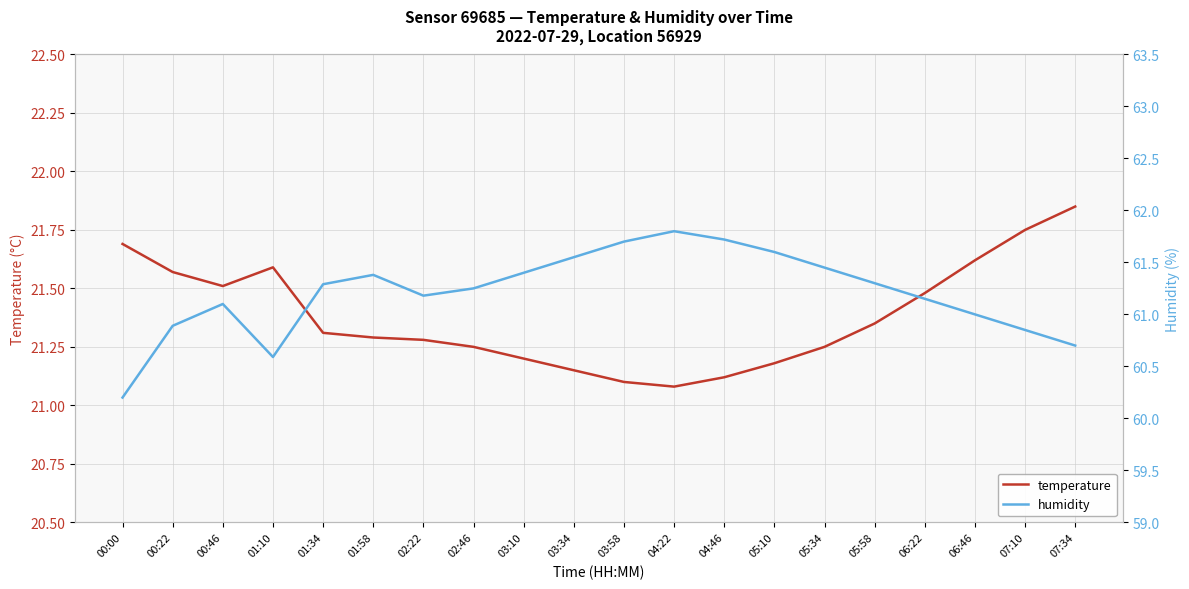

True or false: temperature has more than 1 interior local peaks.

False